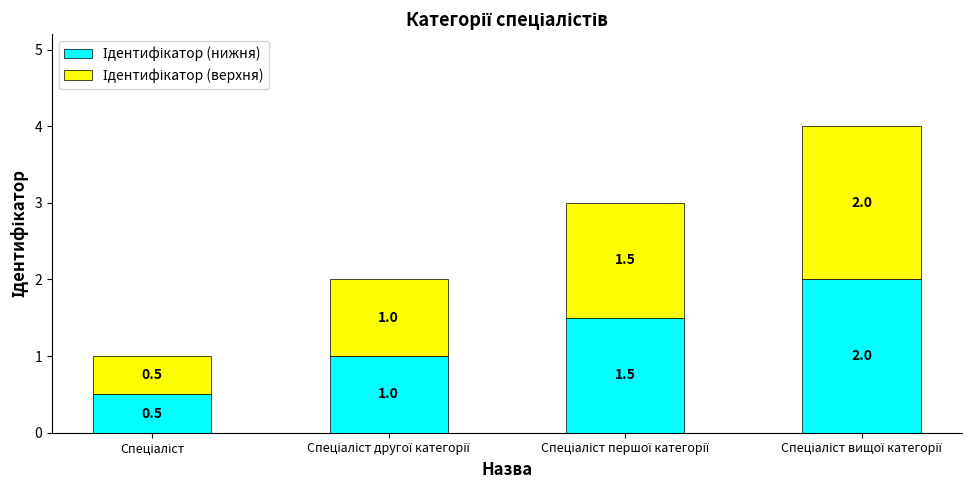

True or false: Ідентифікатор (верхня) has a value of 0.7 at Спеціаліст.

False